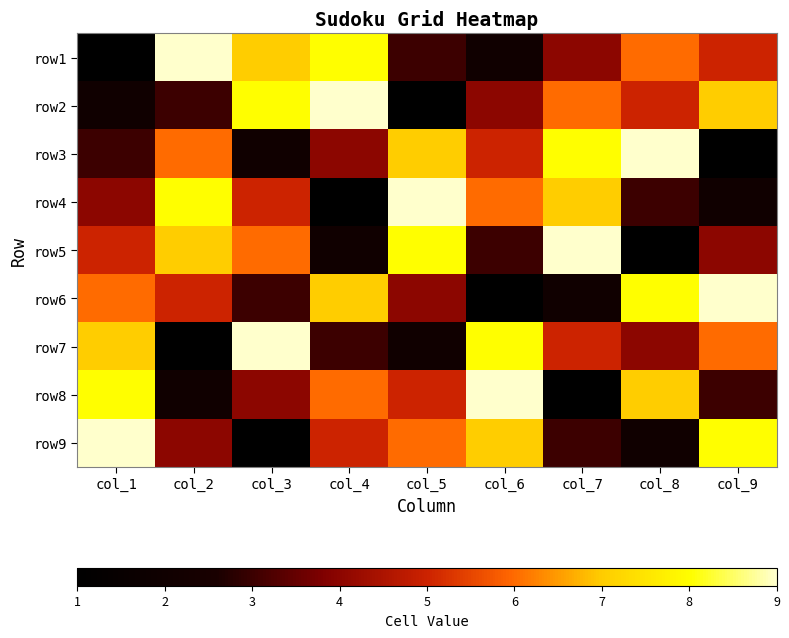

Which has a higher value, col_7 or col_4?

col_4